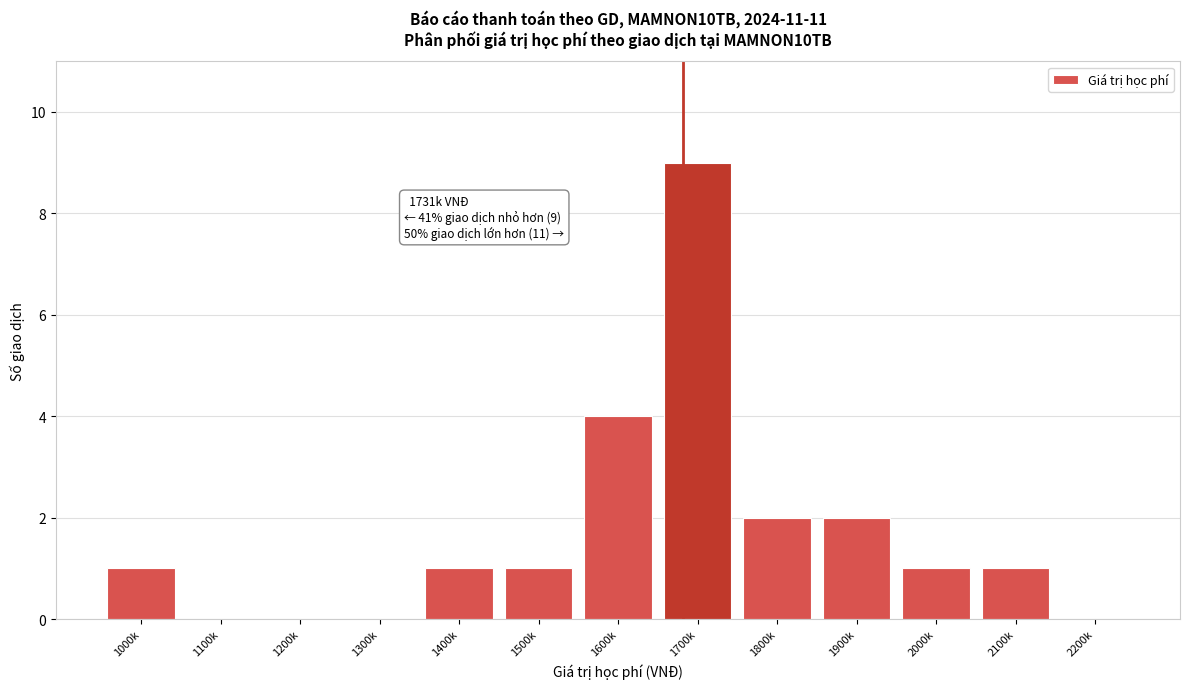

Reading right to left, what are all the values shown in this chart?

2200k=0	2100k=1	2000k=1	1900k=2	1800k=2	1700k=9	1600k=4	1500k=1	1400k=1	1300k=0	1200k=0	1100k=0	1000k=1